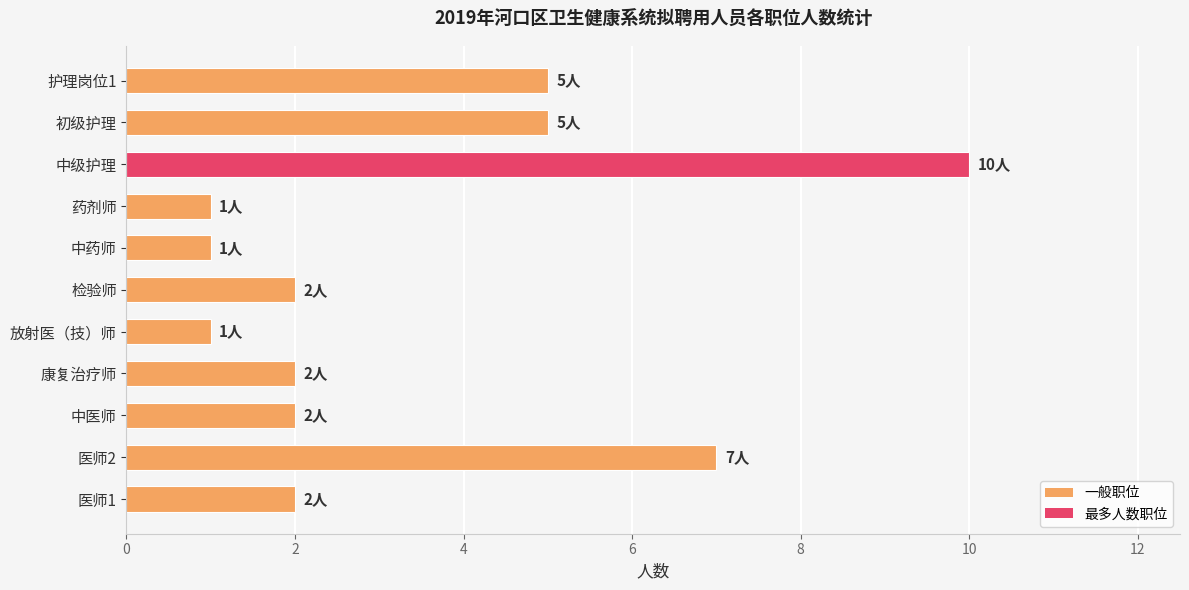

Reading bottom to top, what are all the values shown in this chart?

2	7	2	2	1	2	1	1	10	5	5